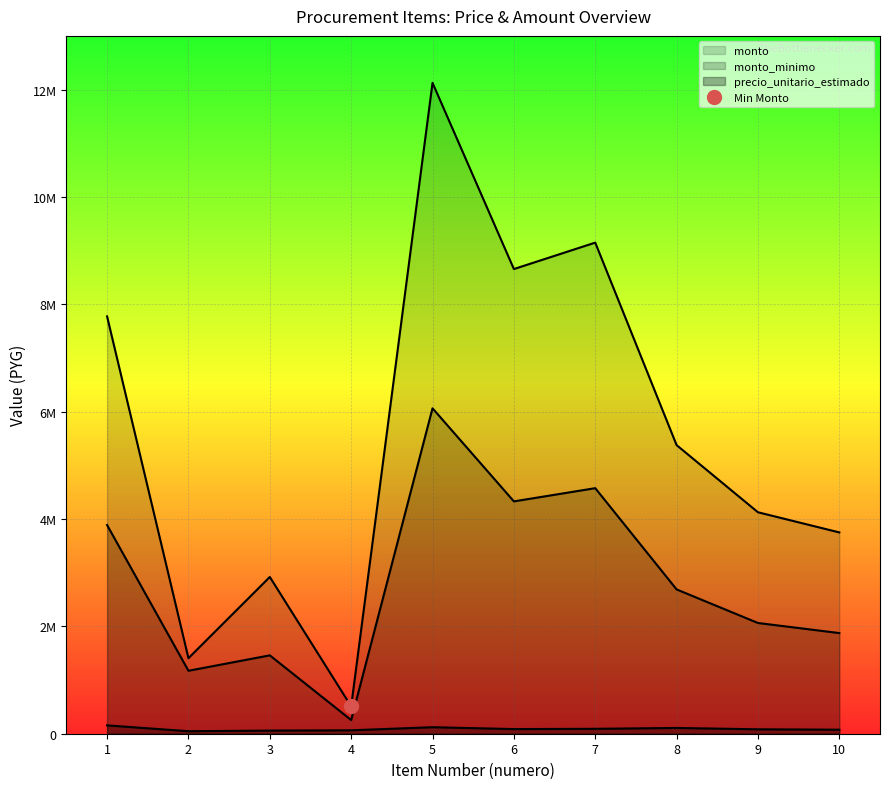

What is the sum of the precio_unitario_estimado values at 9 and 1?

237995